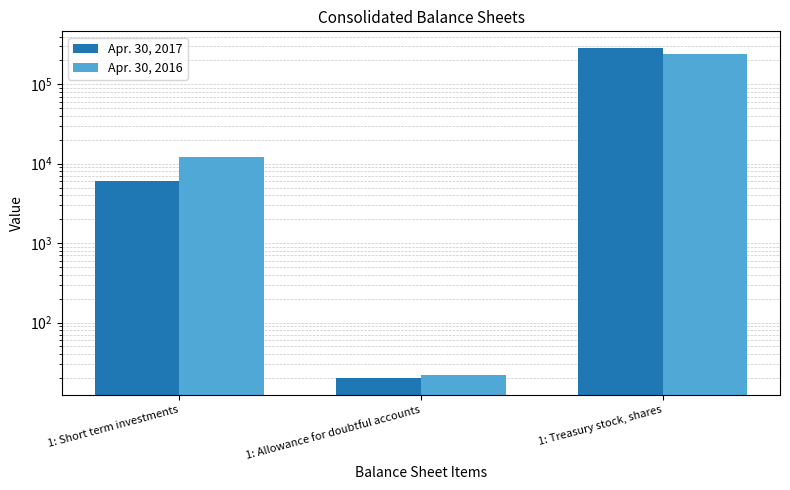

At 1: Allowance for doubtful accounts, list the series in order from smallest to largest.

Apr. 30, 2017, Apr. 30, 2016